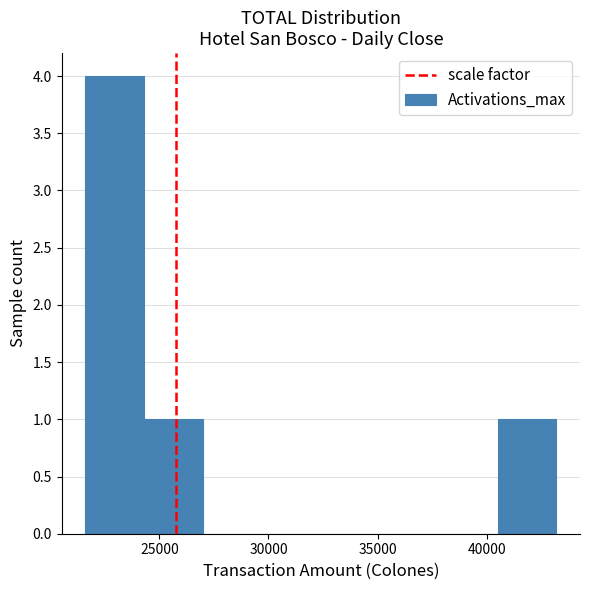

How tall is the bar that spans 21600 to 24300 on the x-axis? Neither the bar edges nor the heights are printed on the chart, so give them approximately, as read against the axes.

4